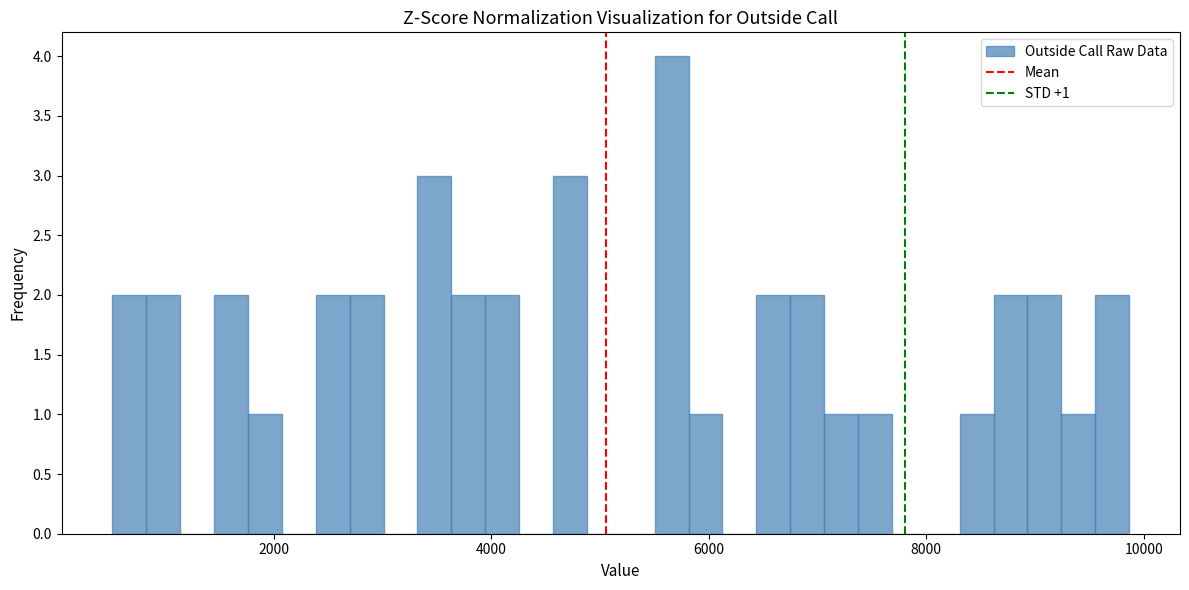

Around what value on the x-axis is the tallest bar? Give the approximate position of its centre, as read against the axis.

5600